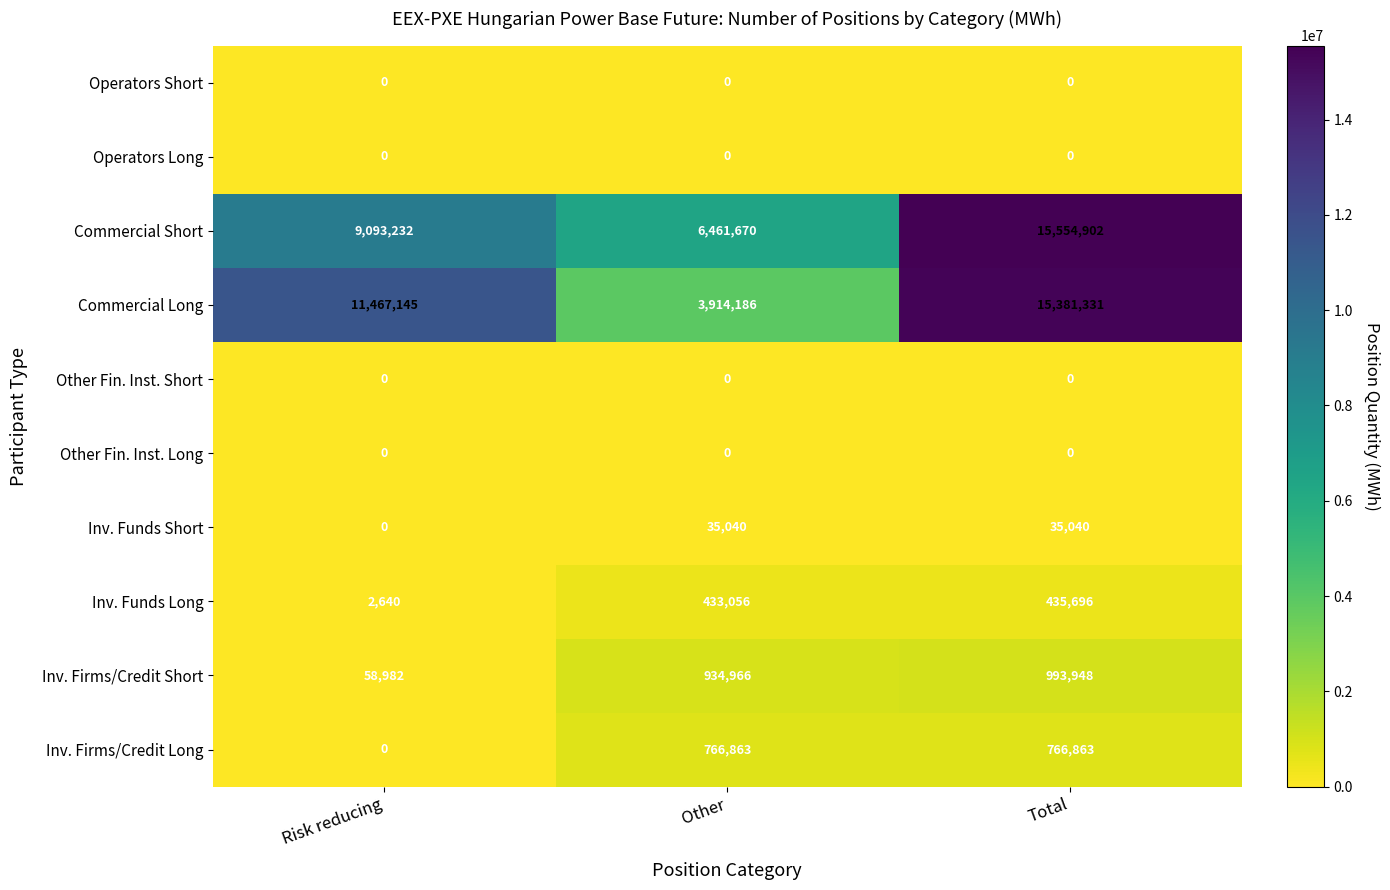

How many data points in Commercial Long are less than 11467145?

1